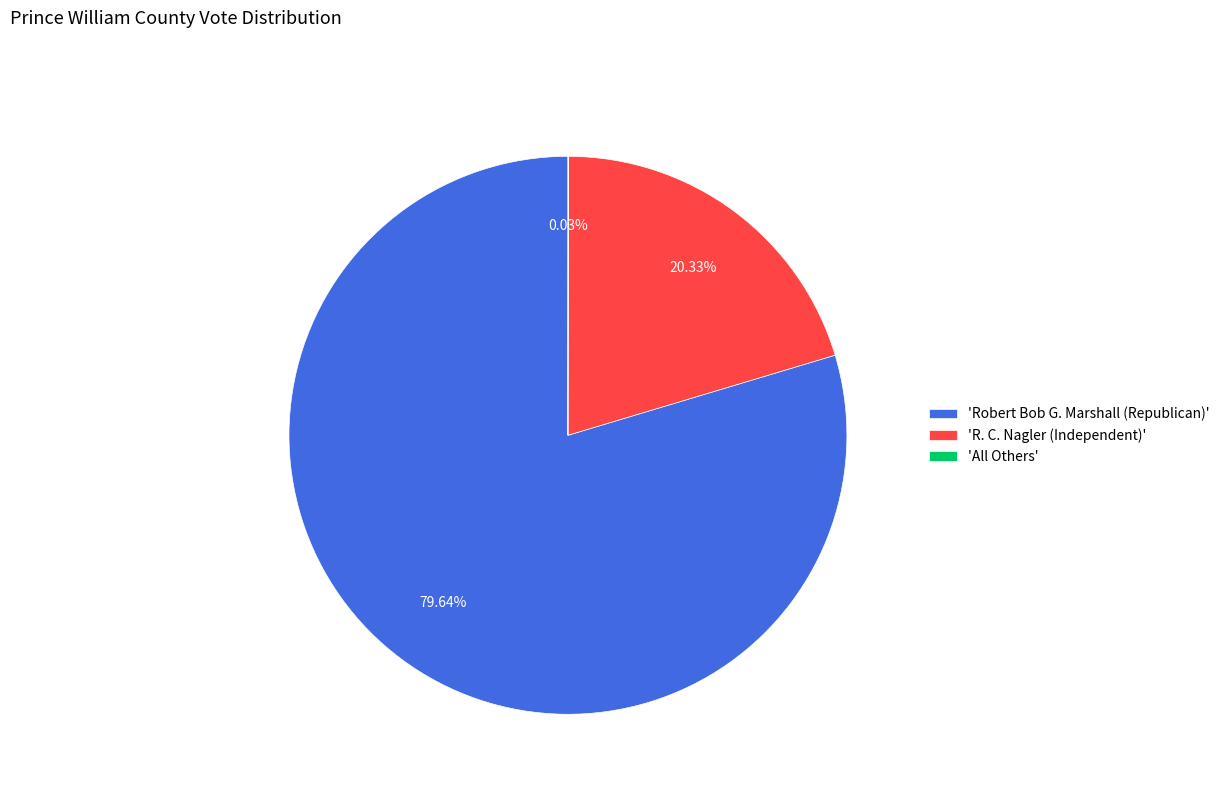

Is there a majority slice in this chart?

Yes